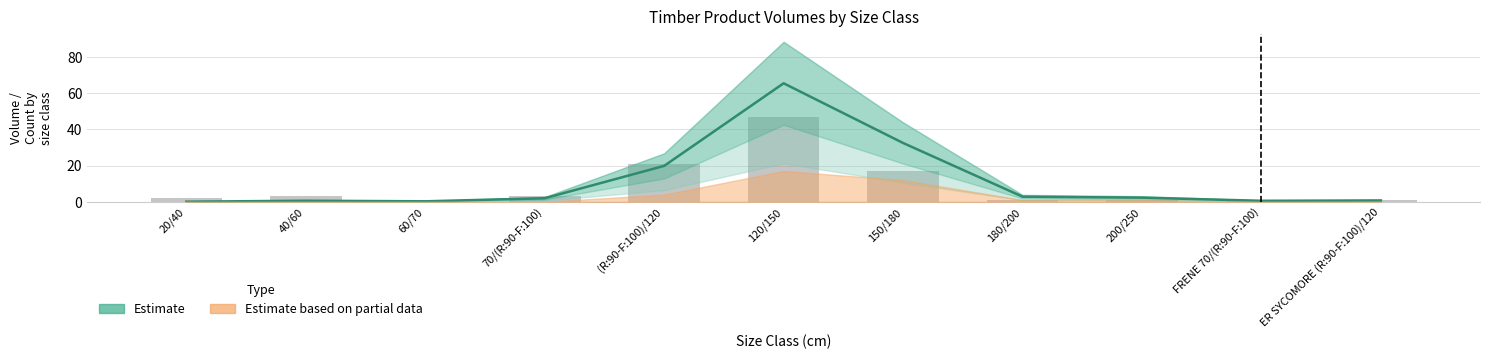

What is the greatest value displayed?

65.4